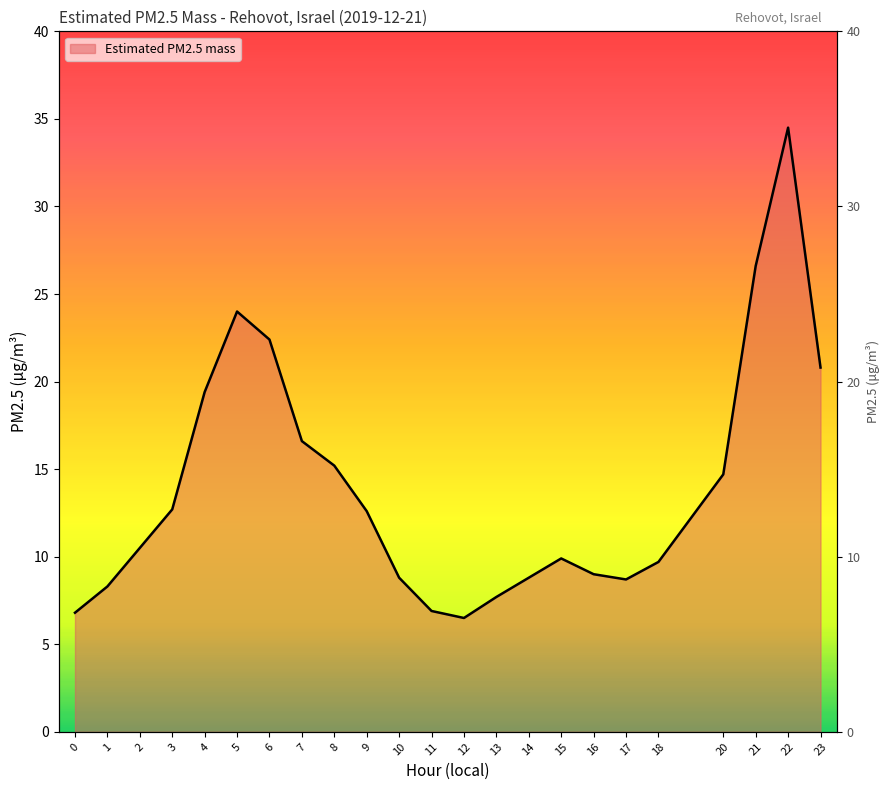

Where does the data first go above 10?

2